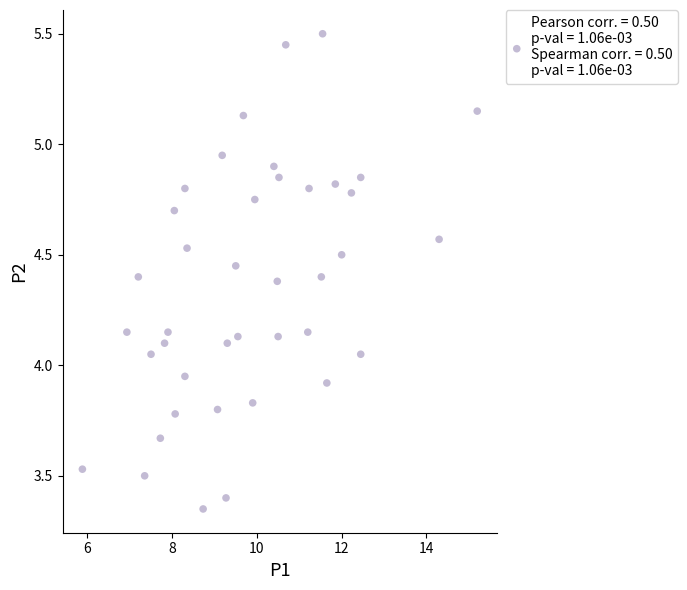

What is the range of X values (max minus min)?

9.3